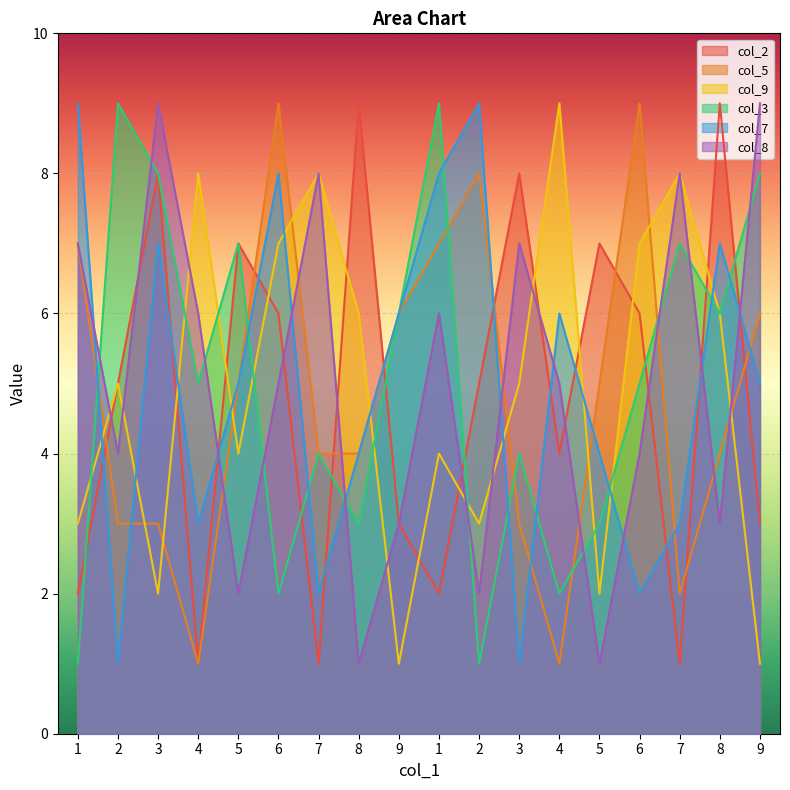

Rank the series at 5 from lowest to highest value.

col_8, col_9, col_5, col_7, col_2, col_3